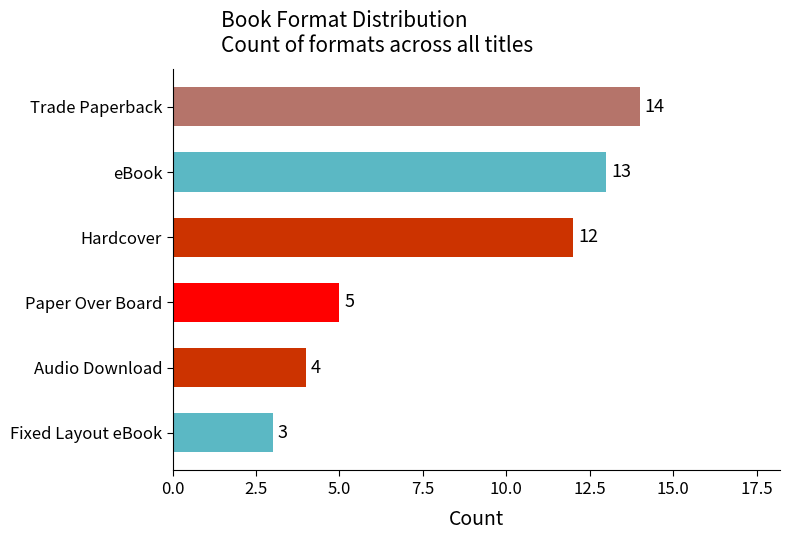

What is the sum of the values at Audio Download and Fixed Layout eBook?

7